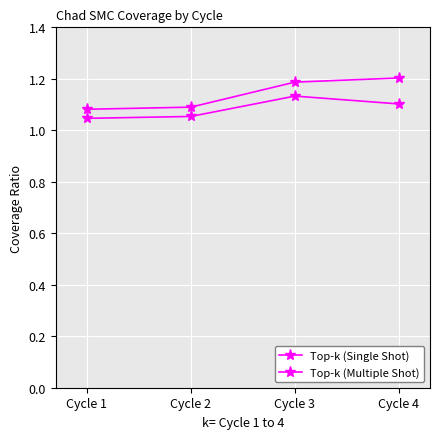

Is this an area chart (filled region under the line)?

No